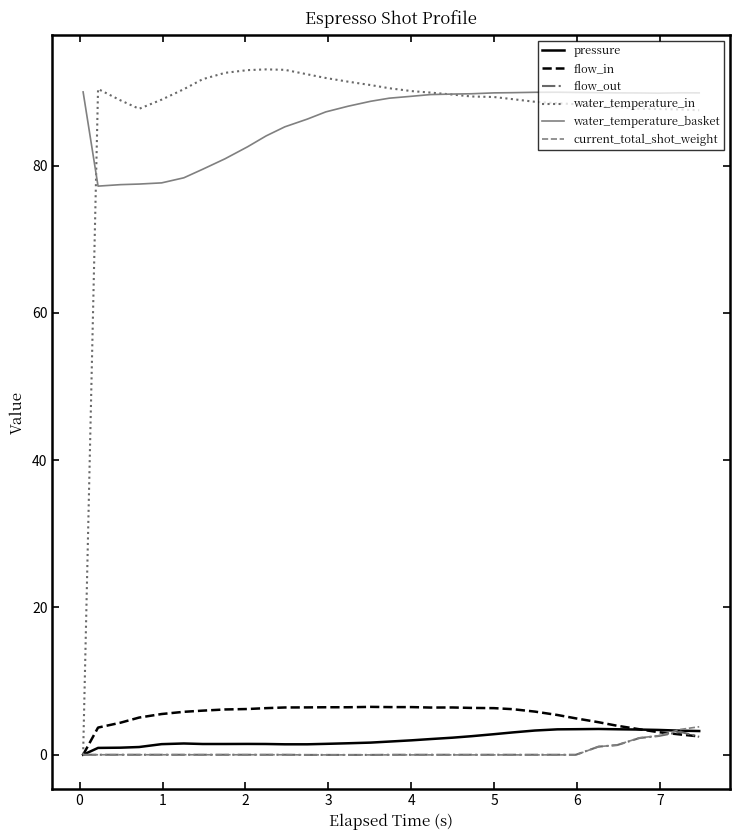

True or false: current_total_shot_weight and water_temperature_basket cross at least once.

False